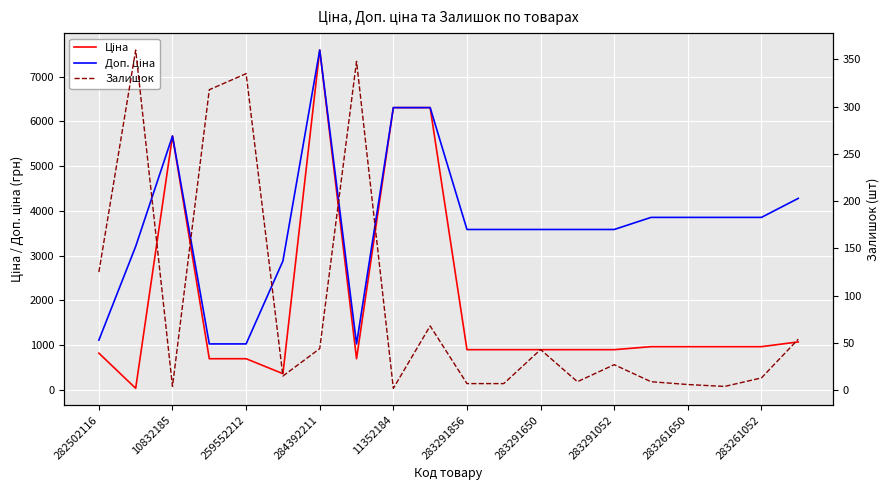

Reading left to right, transcribe all the data shown in this chart.

Ціна: 818.5	32.0	5673.8	693.7	693.7	359.9	7596.5	693.7	6308.8	6308.8	895.9	895.9	895.9	895.9	895.9	963.5	963.5	963.5	963.5	1069.8
Доп. ціна: 1109.2	3205.0	5673.8	1024.6	1024.6	2878.8	7596.5	1024.6	6308.8	6308.8	3583.6	3583.6	3583.6	3583.6	3583.6	3854.0	3854.0	3854.0	3854.0	4279.1
Залишок: 125.0	360.0	4.0	318.0	335.0	15.0	44.0	348.0	2.0	68.0	7.0	7.0	43.0	9.0	27.0	9.0	6.0	4.0	13.0	54.0